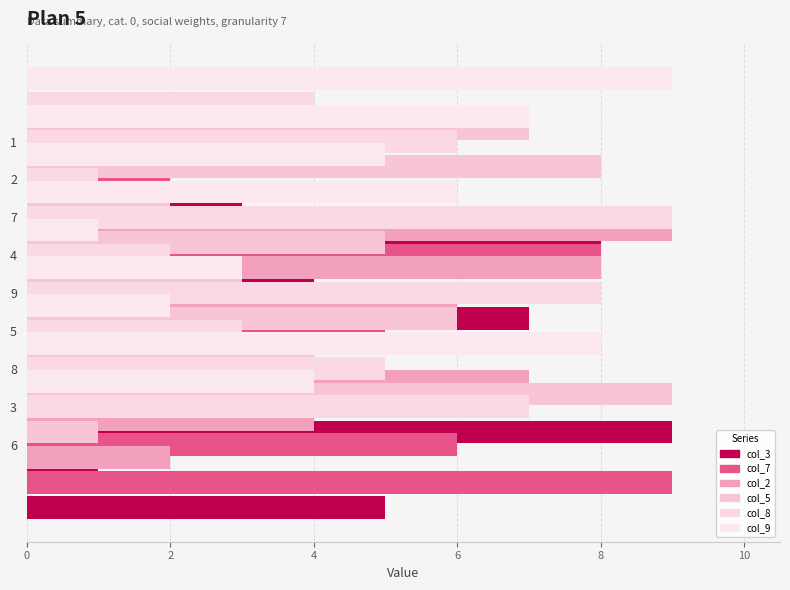

Count the number of categories in the chart.

9